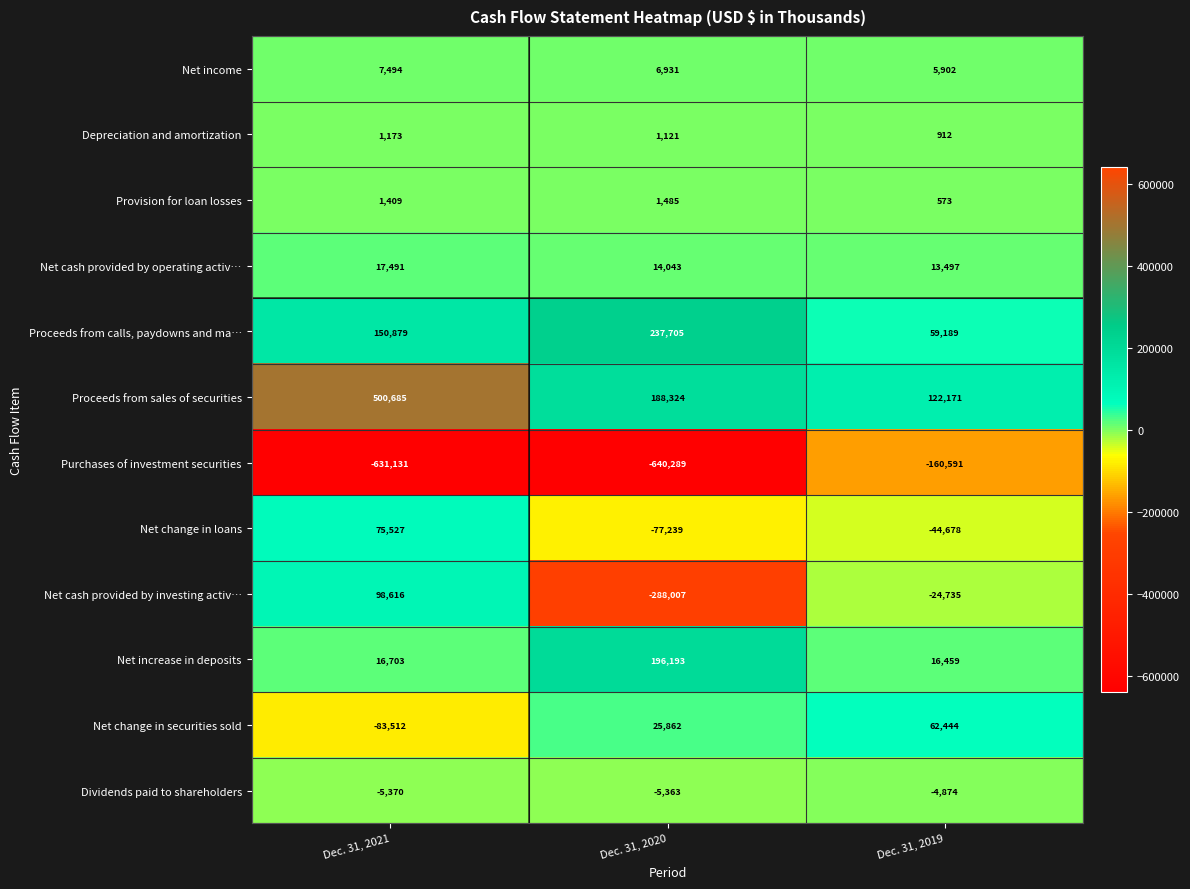

At which category is the sum across all series the highest?

Dec. 31, 2021